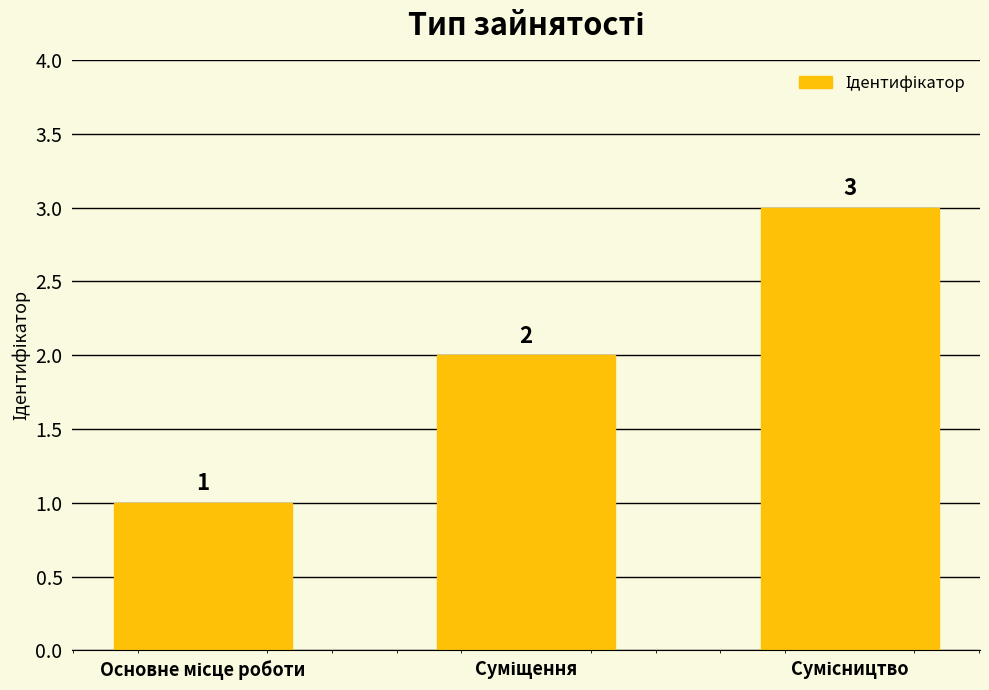

What is the value of the 2nd bar from the left?

2